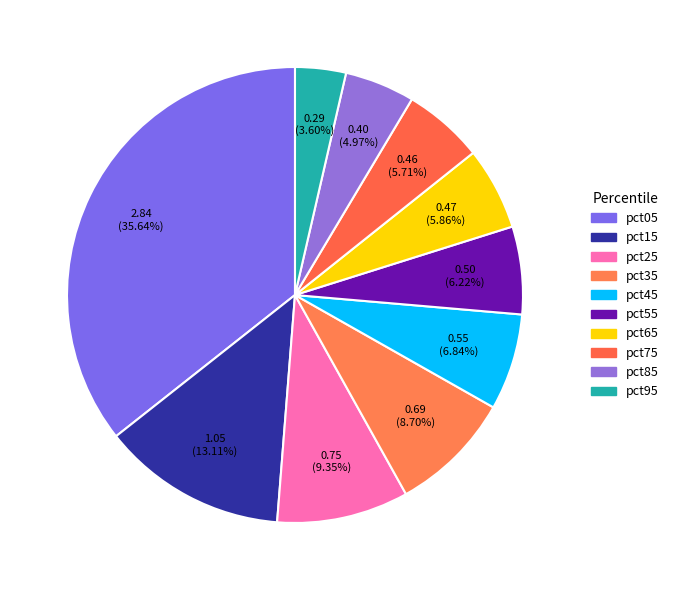

True or false: pct85 accounts for 5% of the total.

True